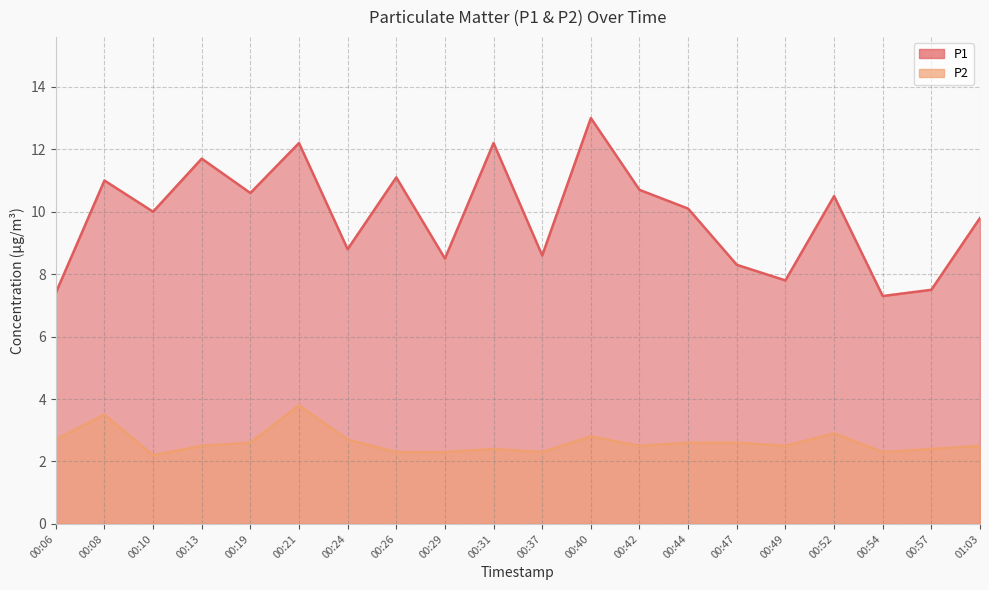

Reading left to right, transcribe all the data shown in this chart.

P1: 00:06=7.4	00:08=11.0	00:10=10.0	00:13=11.7	00:19=10.6	00:21=12.2	00:24=8.8	00:26=11.1	00:29=8.5	00:31=12.2	00:37=8.6	00:40=13.0	00:42=10.7	00:44=10.1	00:47=8.3	00:49=7.8	00:52=10.5	00:54=7.3	00:57=7.5	01:03=9.8
P2: 00:06=2.7	00:08=3.5	00:10=2.2	00:13=2.5	00:19=2.6	00:21=3.8	00:24=2.7	00:26=2.3	00:29=2.3	00:31=2.4	00:37=2.3	00:40=2.8	00:42=2.5	00:44=2.6	00:47=2.6	00:49=2.5	00:52=2.9	00:54=2.3	00:57=2.4	01:03=2.5